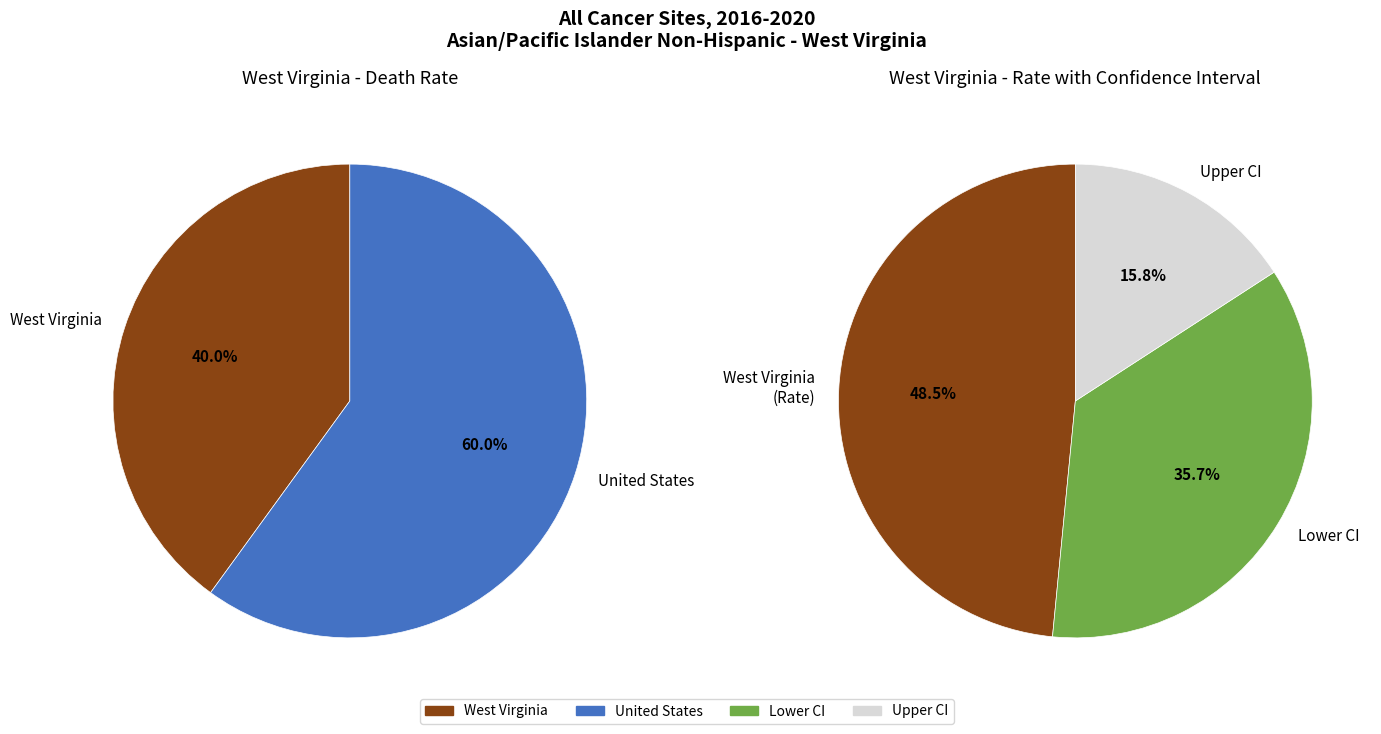

To the nearest percent, what is the difference between the largest and smallest slice percentages?

20%